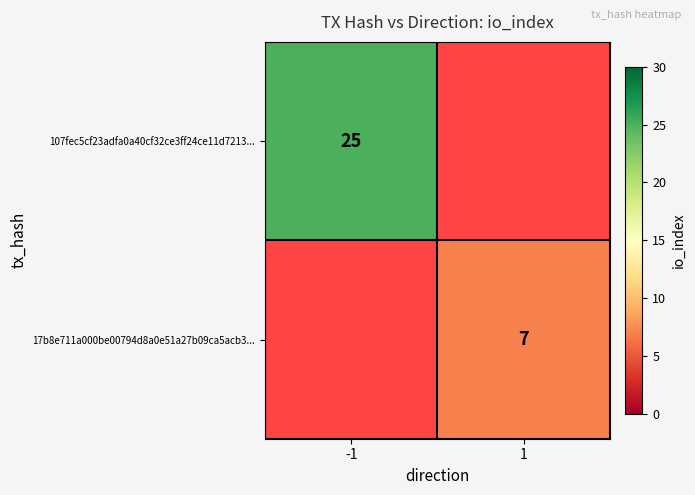

True or false: 17b8e711a000be00794d8a0e51a27b09ca5acb3... has a value of 7 at 1.

True